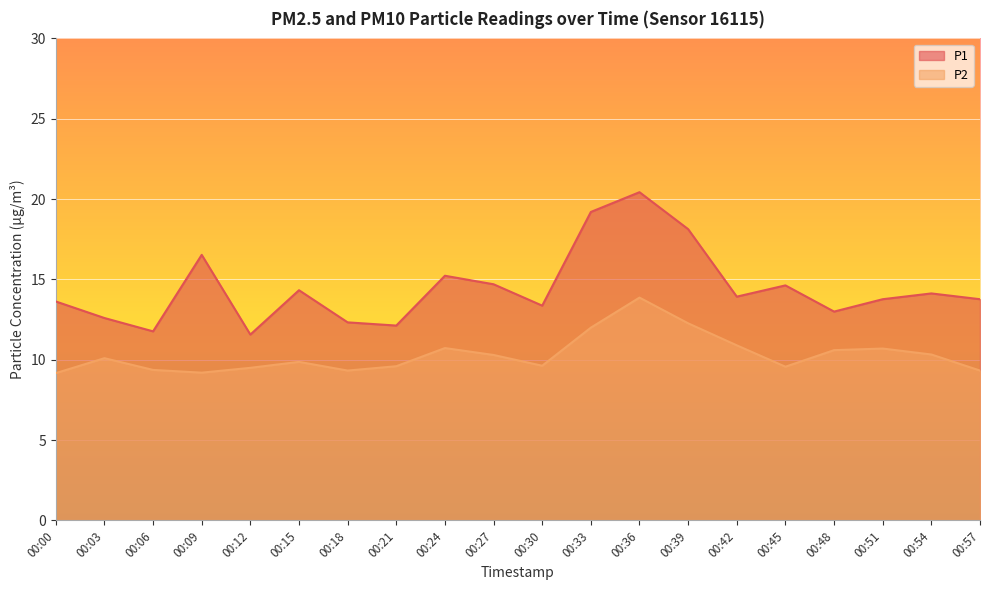

Is it true that P1 equals 20.4 at 00:36?

True